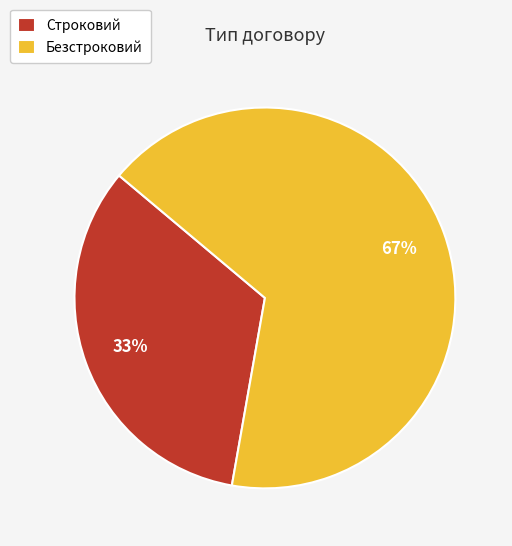

To the nearest percent, what is the combined percentage of Строковий and Безстроковий?

100%